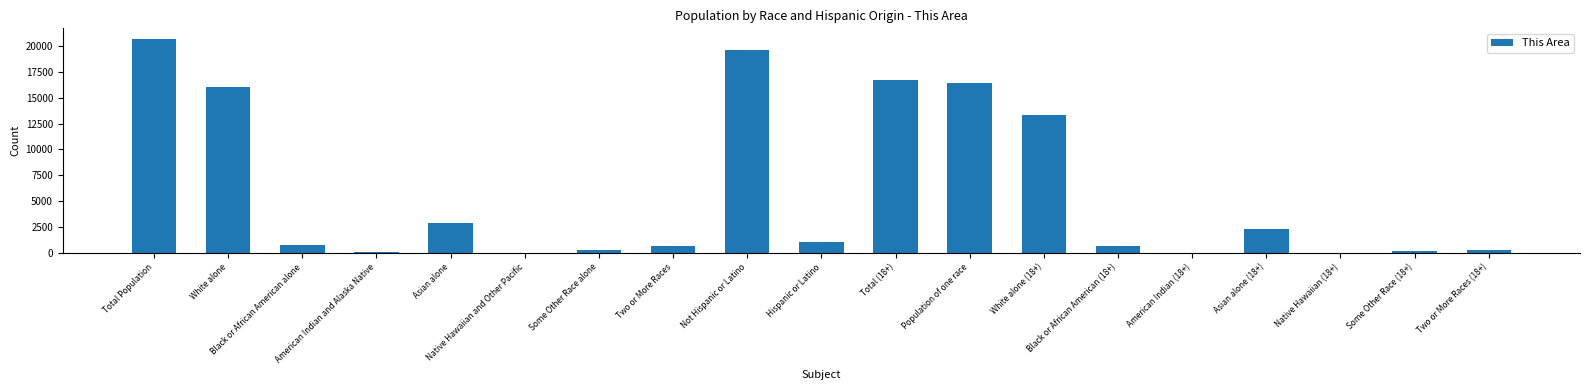

What is the difference between the values at Total (18+) and Asian alone (18+)?

14437